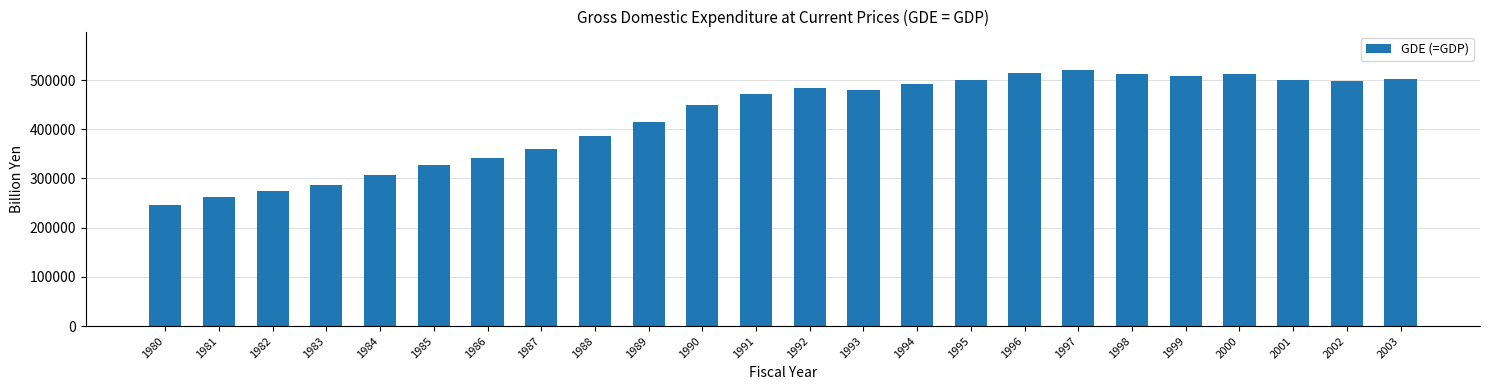

How many bars are there in total?

24